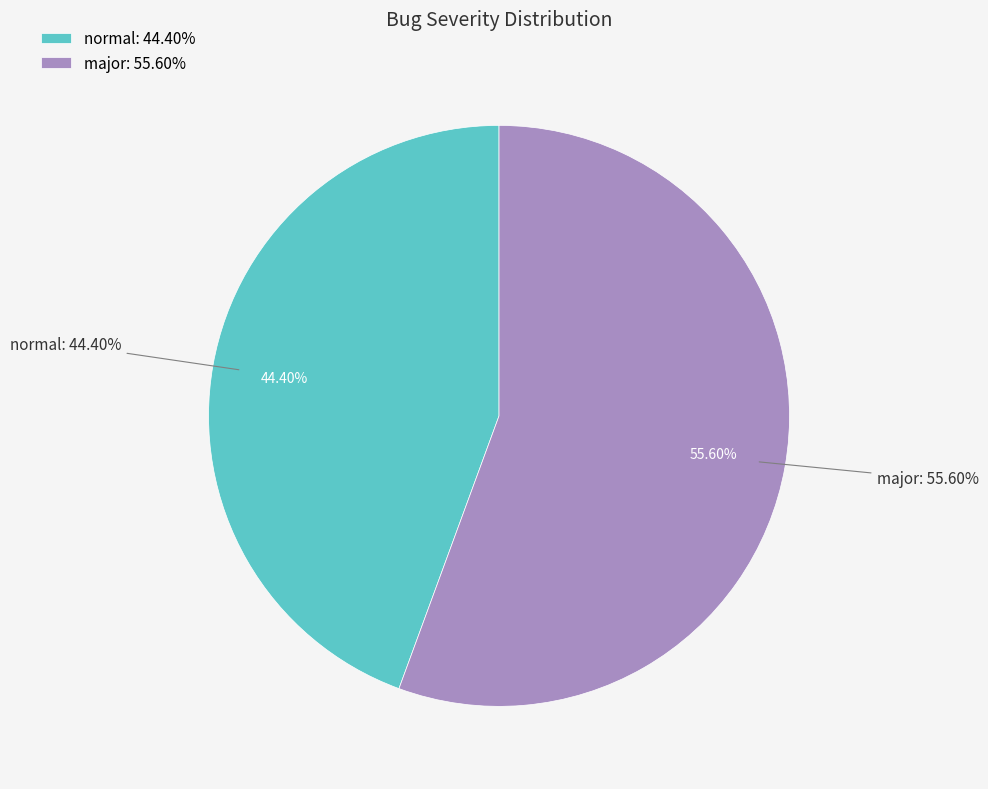

Does major account for over 50% of the chart?

Yes